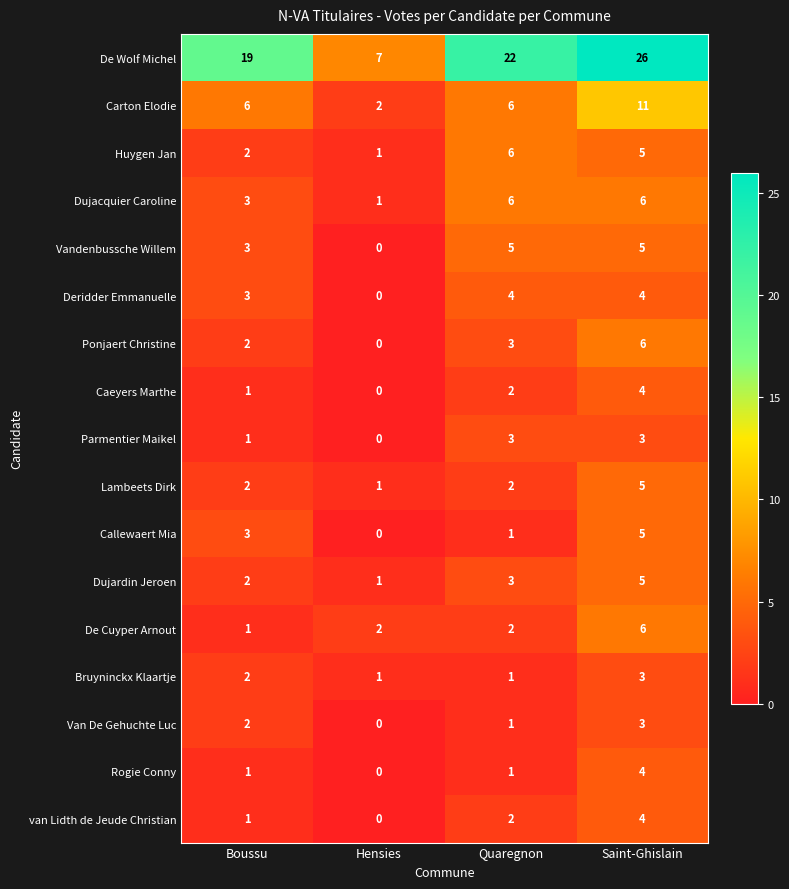

At which category is the sum across all series the highest?

Saint-Ghislain